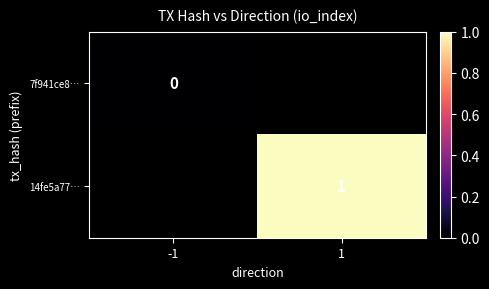

Count the number of data series in this chart.

2